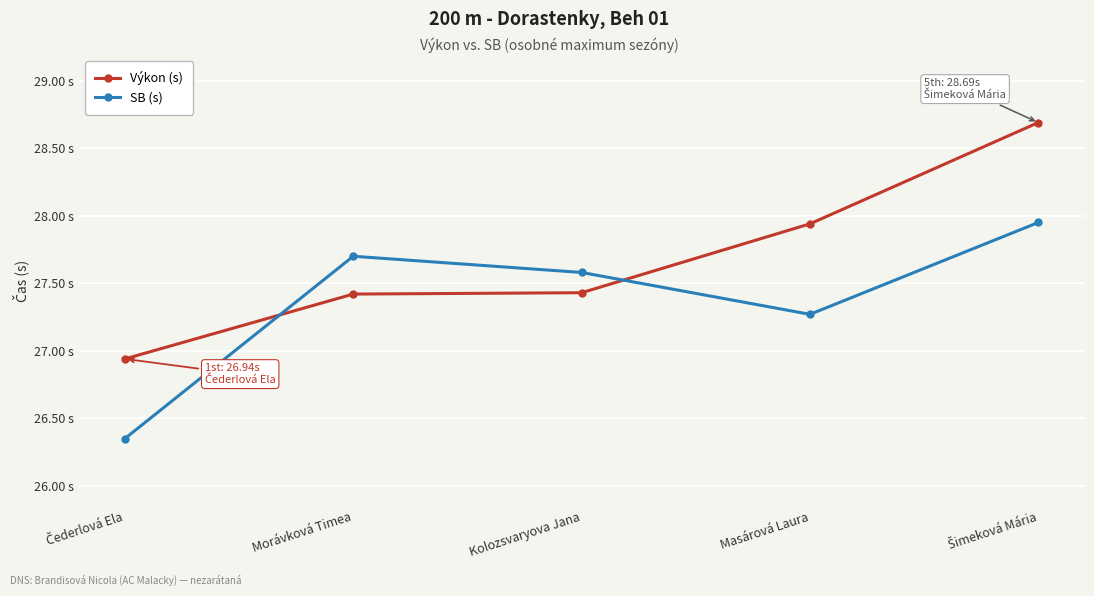

Rank the categories by Výkon (s) value from highest to lowest.

Šimeková Mária, Masárová Laura, Kolozsvaryova Jana, Morávková Timea, Čederlová Ela